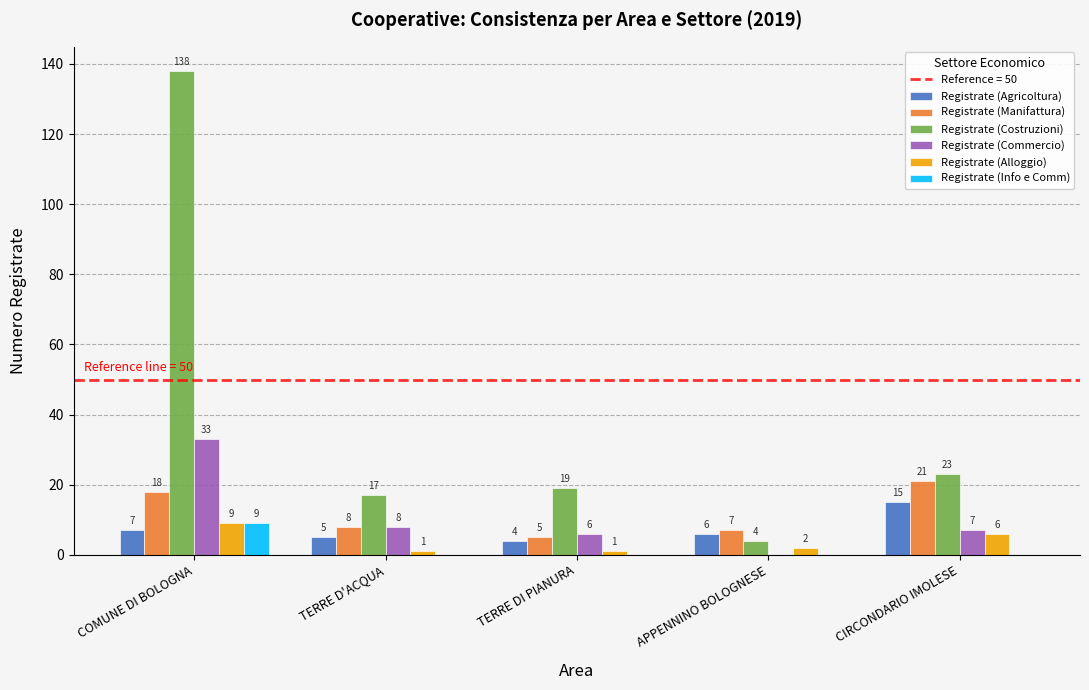

Which series has the largest total across all categories?

Registrate (Costruzioni)